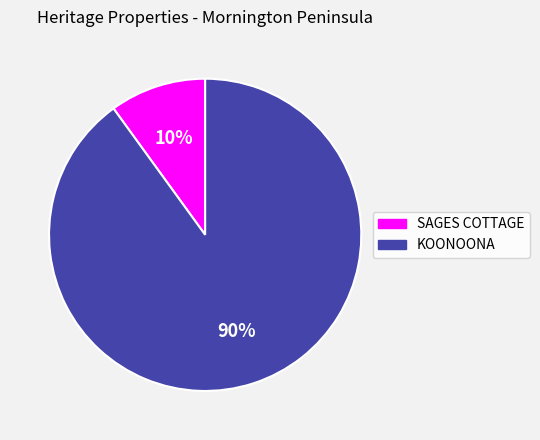

Rank the categories by value from lowest to highest.

SAGES COTTAGE, KOONOONA